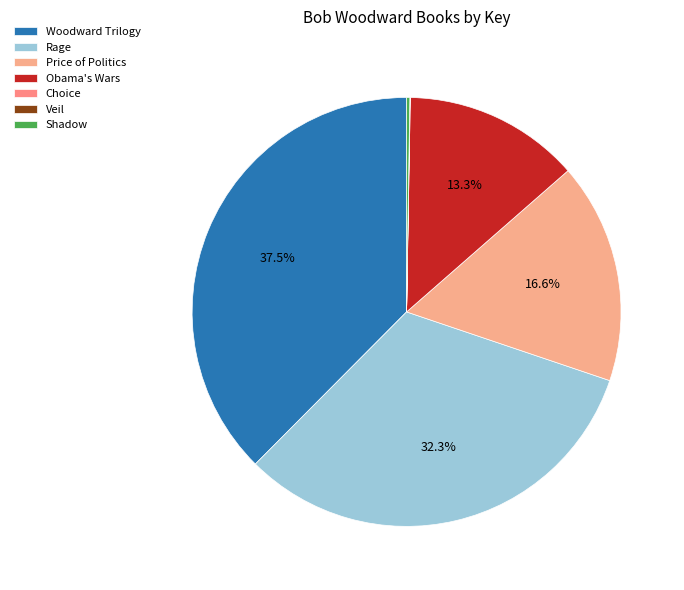

To the nearest percent, what portion does Obama's Wars represent?

13%